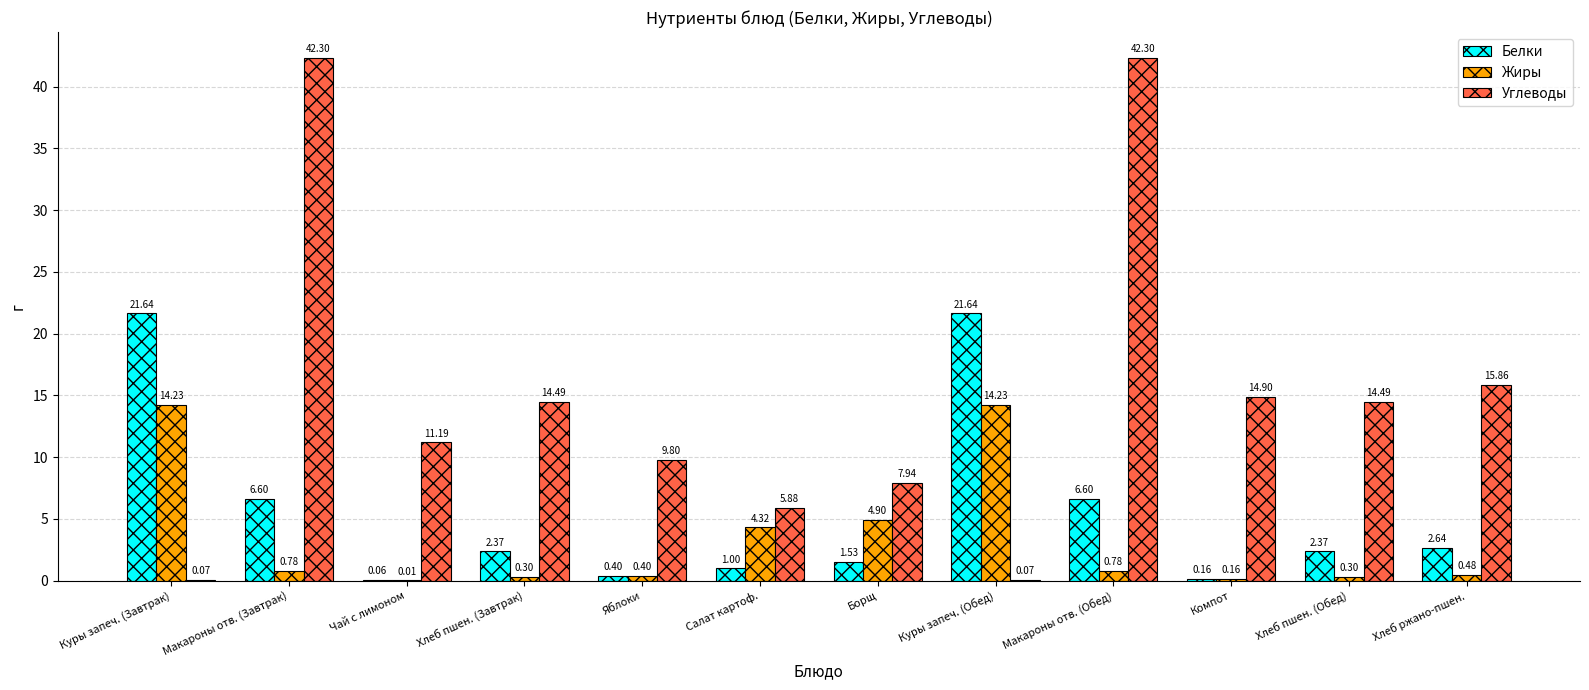

How many values in the Углеводы series exceed 14?

6